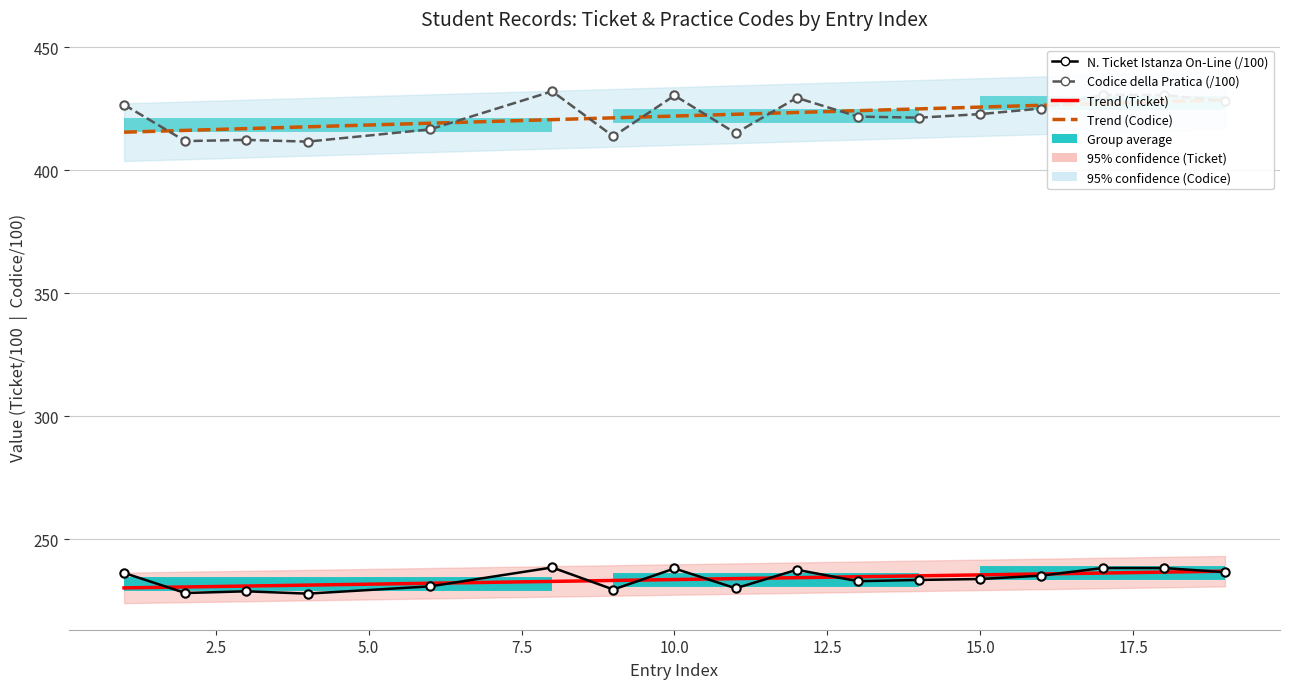

Reading right to left, what are all the values shown in this chart?

N. Ticket Istanza On-Line (/100): 236.6	238.2	238.2	235.1	233.8	233.4	232.9	237.5	230.0	238.0	229.5	238.4	230.8	227.8	228.8	228.1	236.2
Codice della Pratica (/100): 428.1	430.6	430.6	425.1	422.8	421.3	421.8	429.4	415.0	430.4	413.7	432.1	416.6	411.6	412.3	411.8	426.6
Trend (Ticket): 236.9	236.6	236.2	235.8	235.4	235.1	234.7	234.3	233.9	233.5	233.2	232.8	232.0	231.3	230.9	230.5	230.1
Trend (Codice): 428.6	427.8	427.1	426.4	425.6	424.9	424.2	423.4	422.7	422.0	421.3	420.5	419.1	417.6	416.9	416.2	415.4